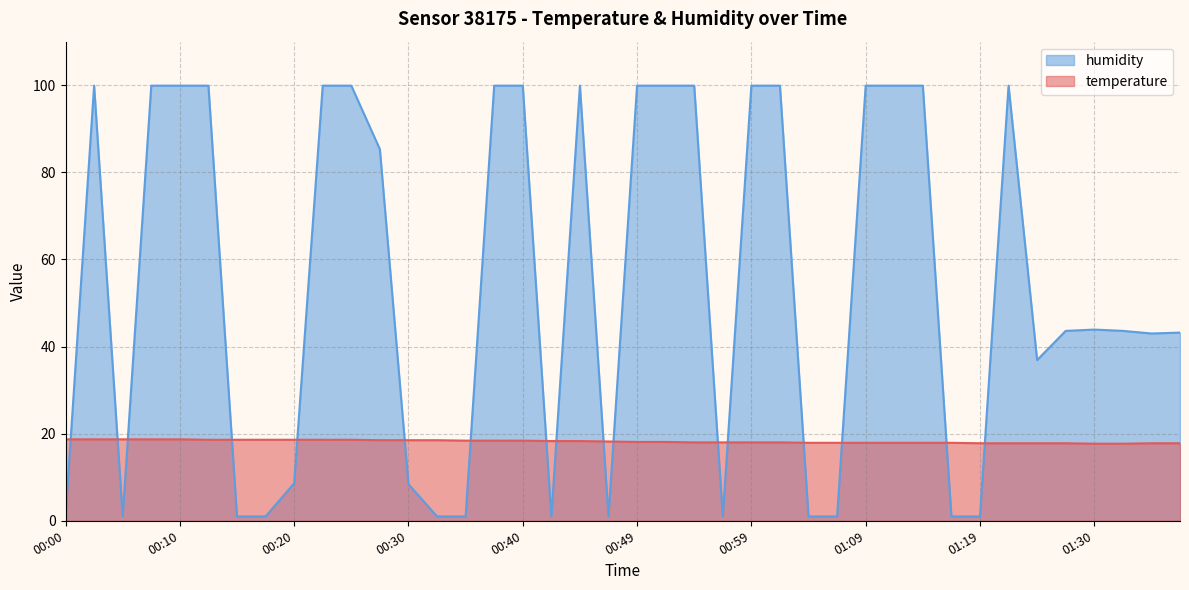

True or false: temperature and humidity intersect in this chart.

True